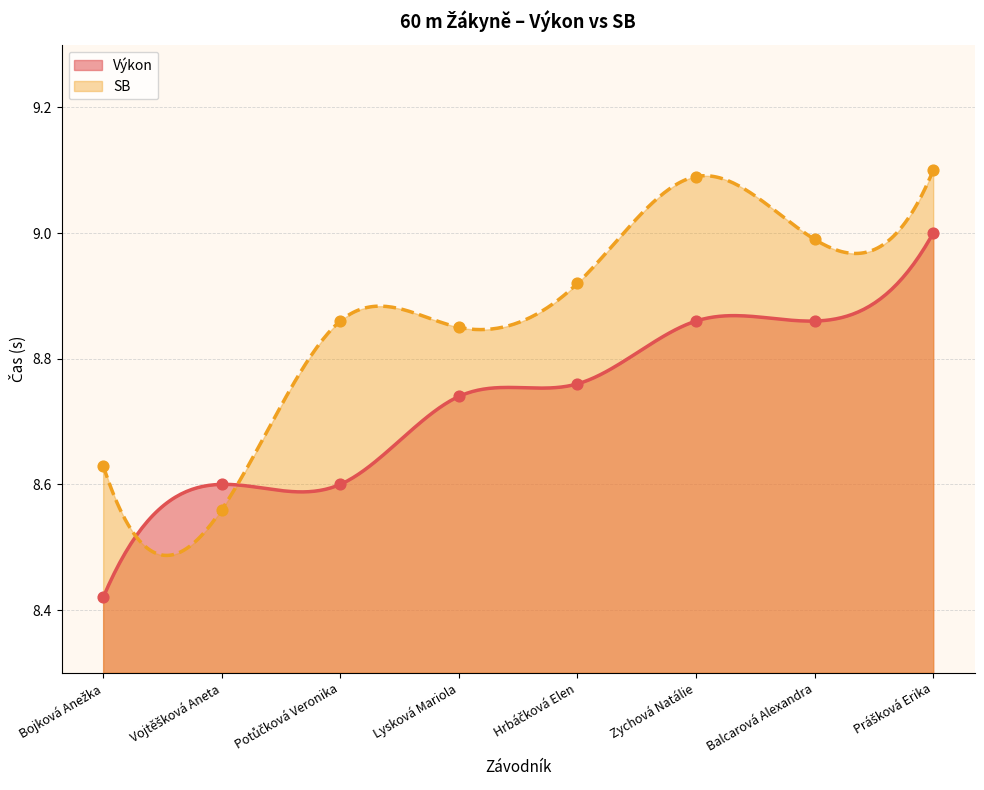

What is the total value across all series at Hrbáčková Elen?

17.7